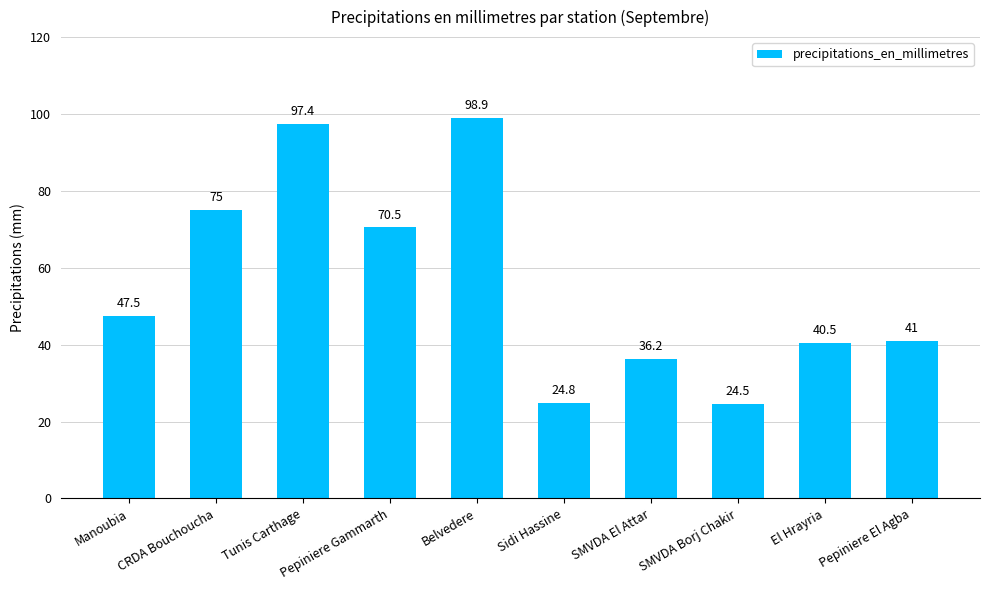

Does the chart contain stacked bars?

No